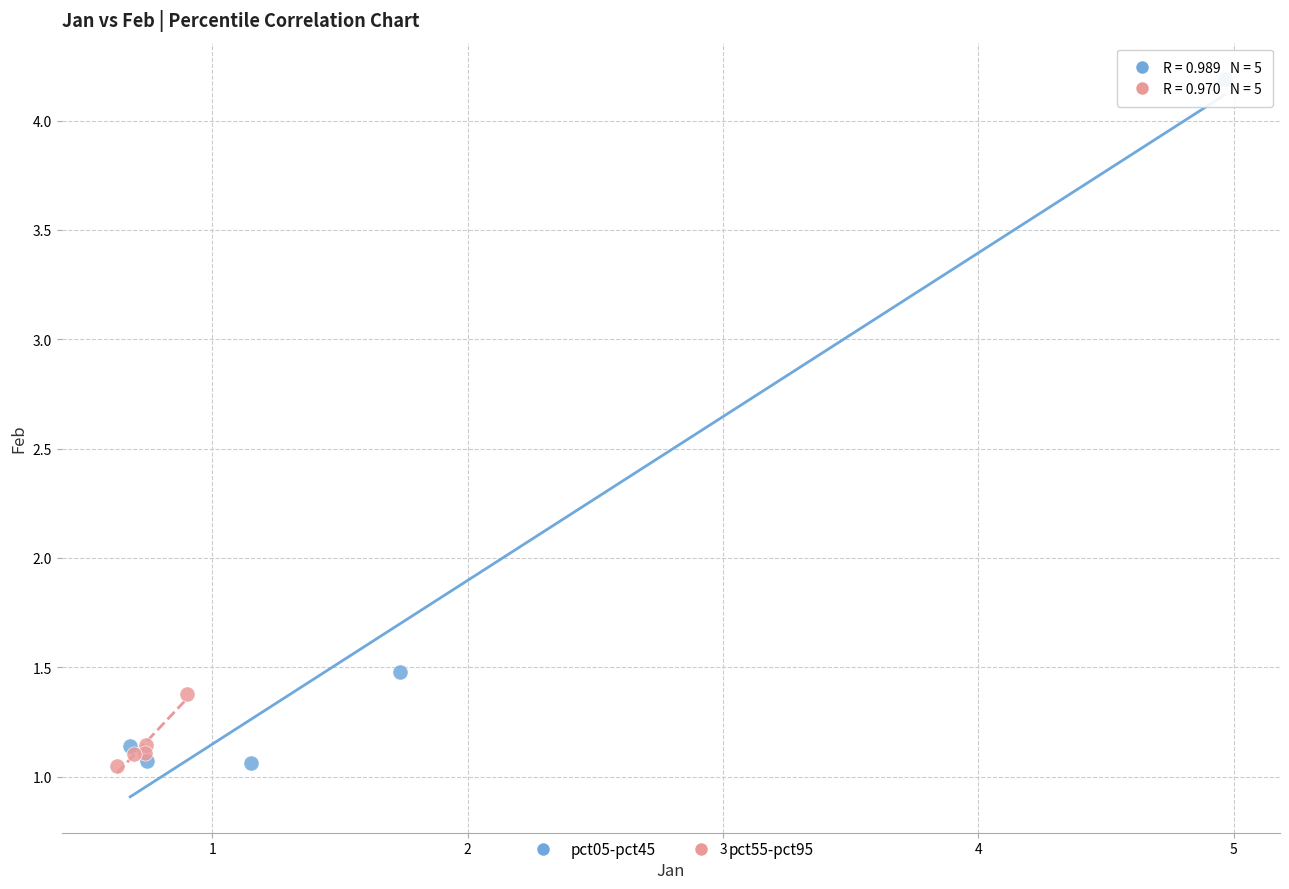

Which series contains the highest Y value?

pct05-pct45